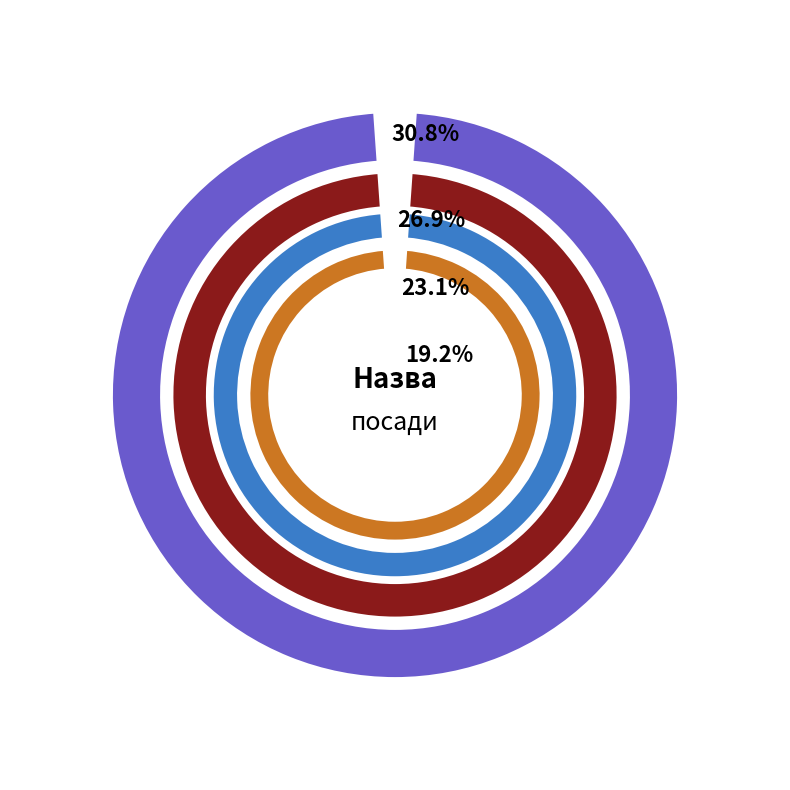

Between Директор and Генеральний директор, which is larger?

Директор